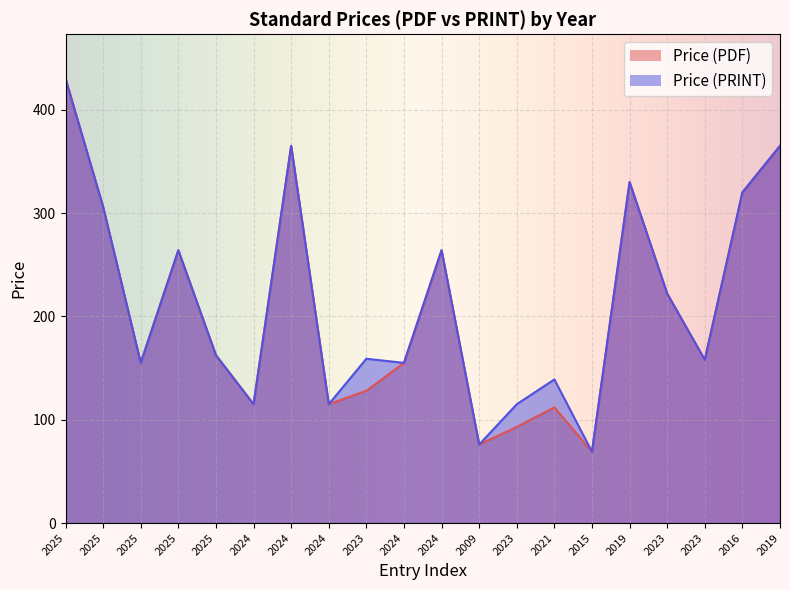

Reading right to left, transcribe all the data shown in this chart.

Price (PDF): 365.0	320.0	158.0	222.0	330.0	69.0	112.0	93.0	76.0	264.0	155.0	128.0	115.0	365.0	115.0	162.4	264.0	155.0	306.0	430.0
Price (PRINT): 365.0	320.0	158.0	222.0	330.0	69.0	139.0	115.0	76.0	264.0	155.0	159.0	115.0	365.0	115.0	162.4	264.0	155.0	306.0	430.0